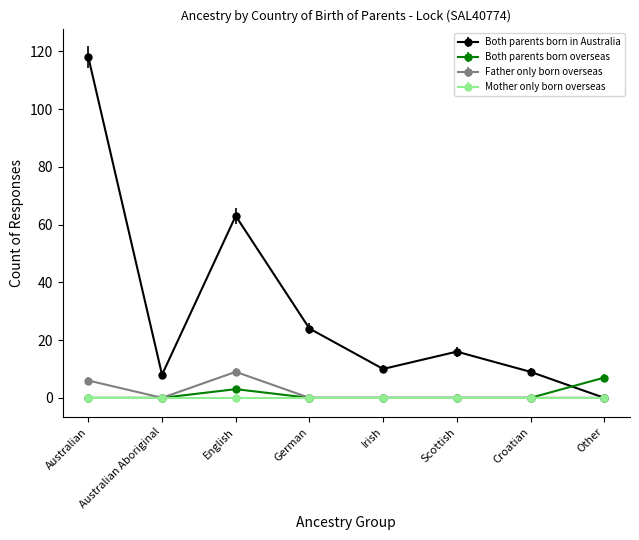

The Father only born overseas series shows 0 at German. True or false?

True